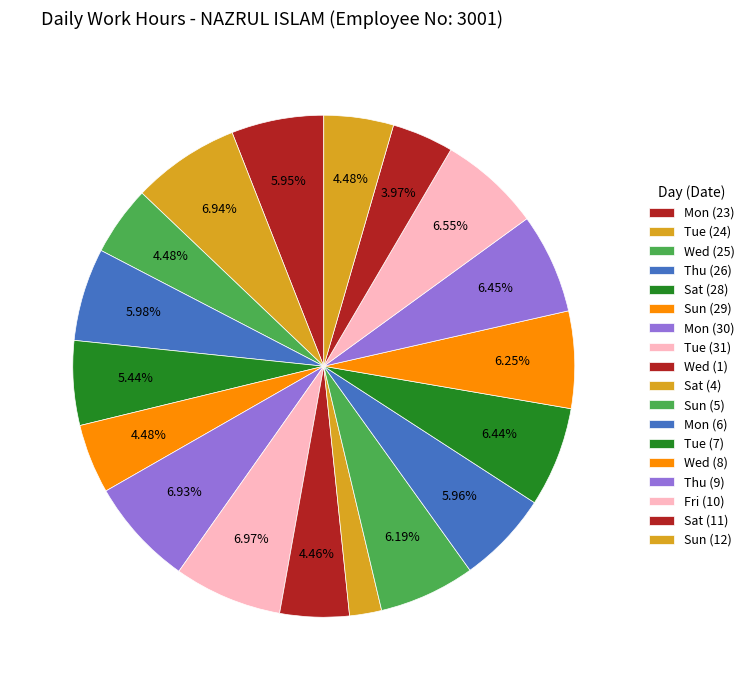

The Tue (24) slice represents 15% of the pie. True or false?

False